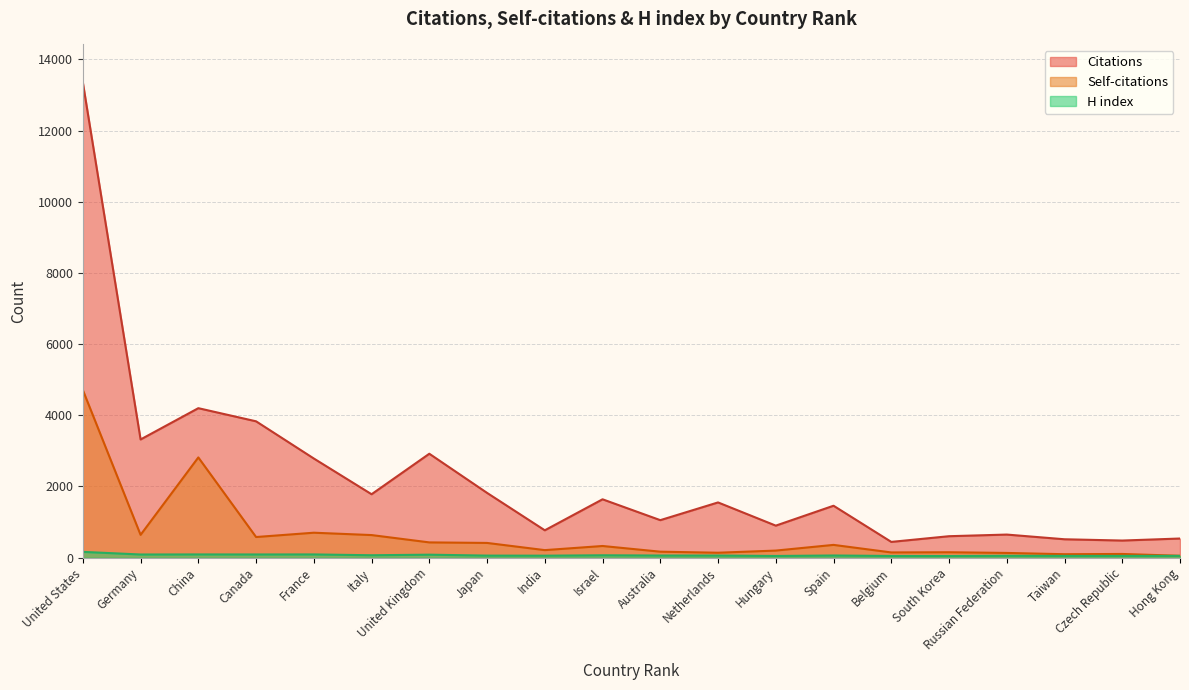

What is the minimum value shown in the chart?

47